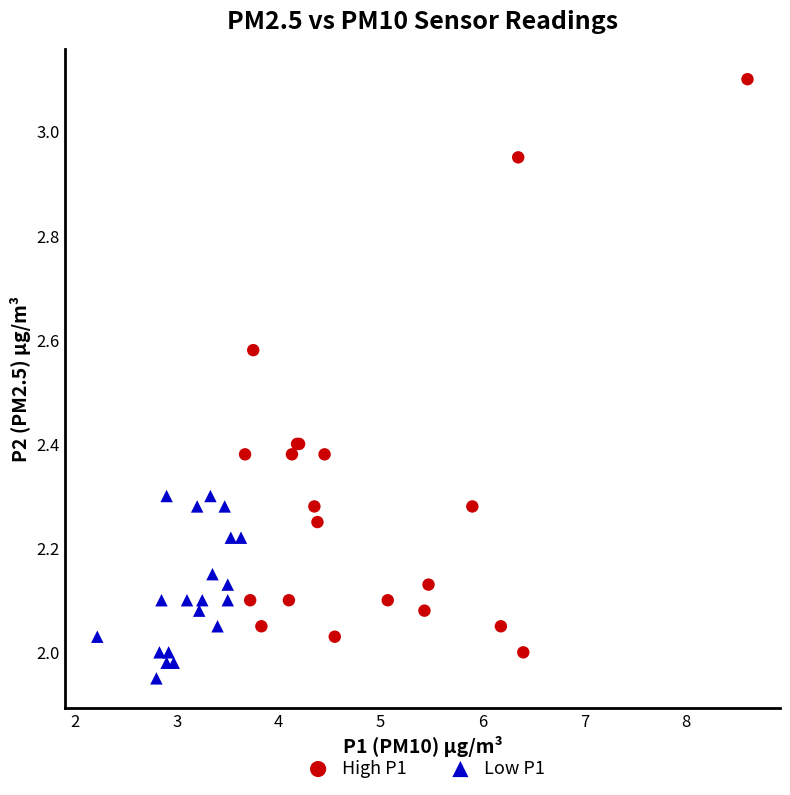

Which series contains the highest Y value?

High P1